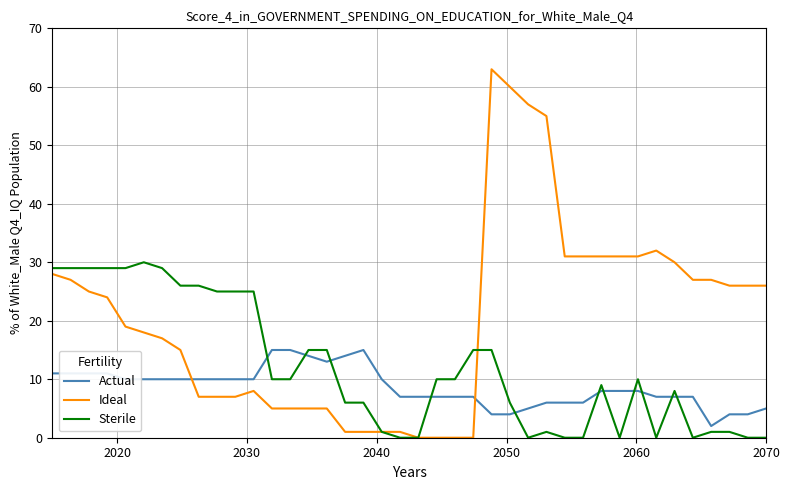

Does the chart display data point markers on the line(s)?

No